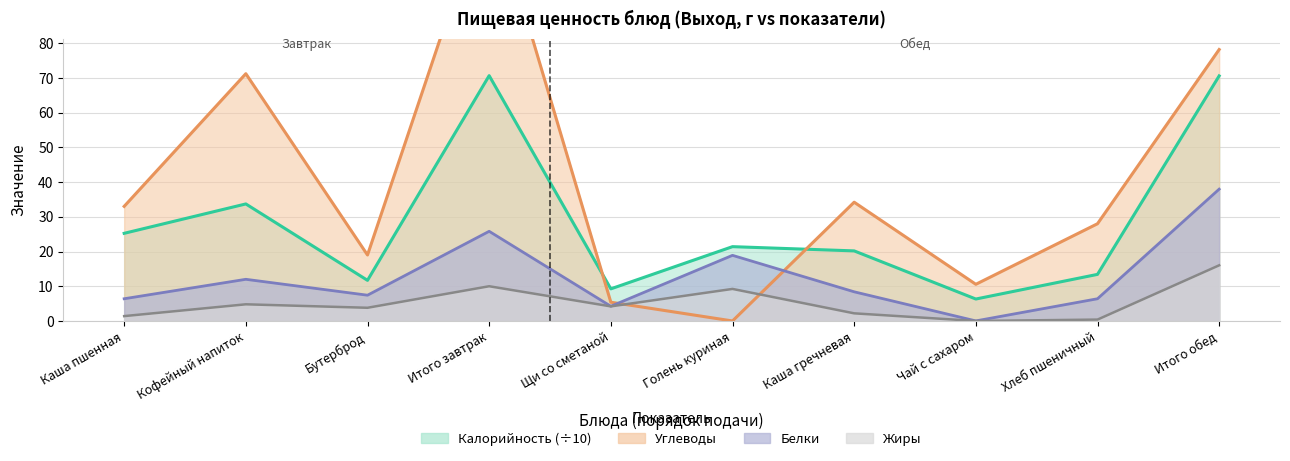

The value of Белки at Каша пшенная is 3.6. True or false?

False